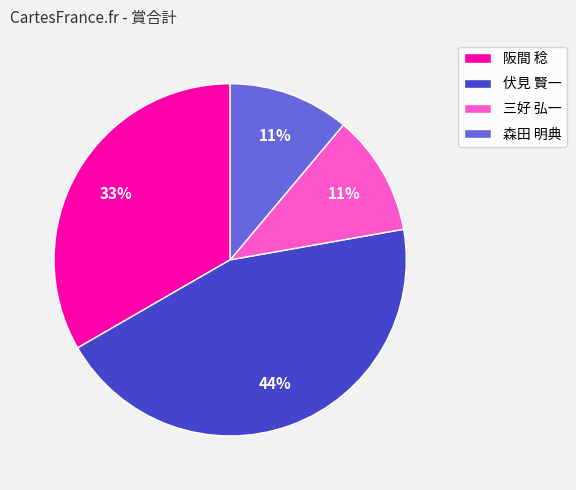

Between 阪間 稔 and 三好 弘一, which is larger?

阪間 稔